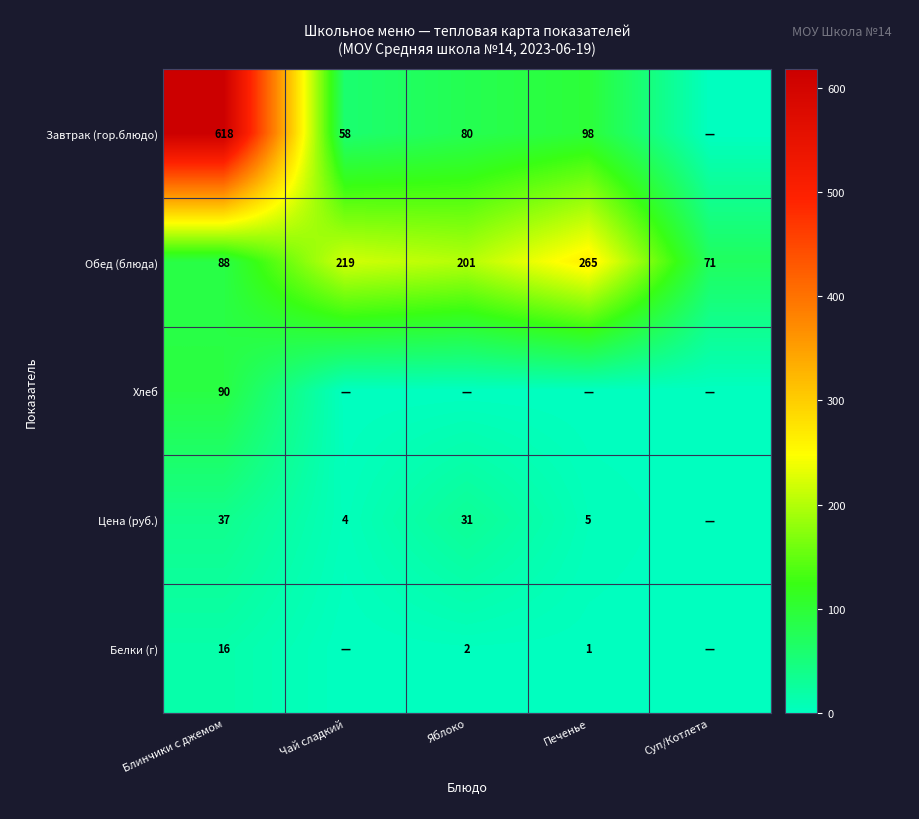

Which has a higher value, Блинчики с джемом or Яблоко?

Блинчики с джемом